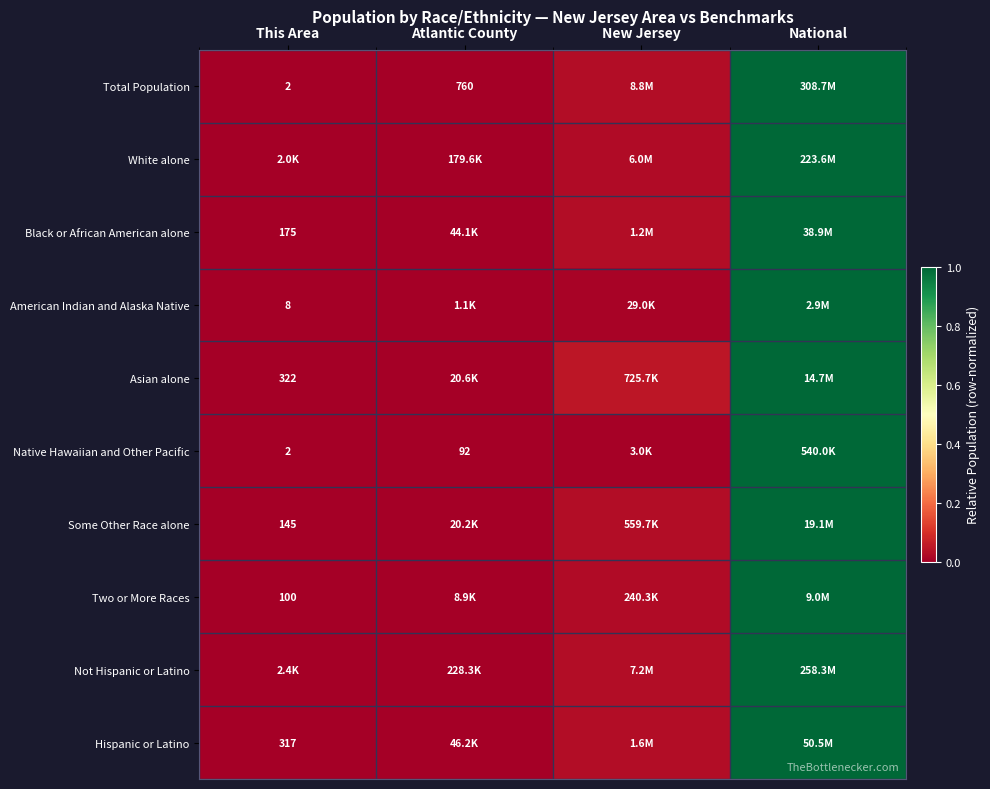

Which series has the widest spread of values?

Total Population